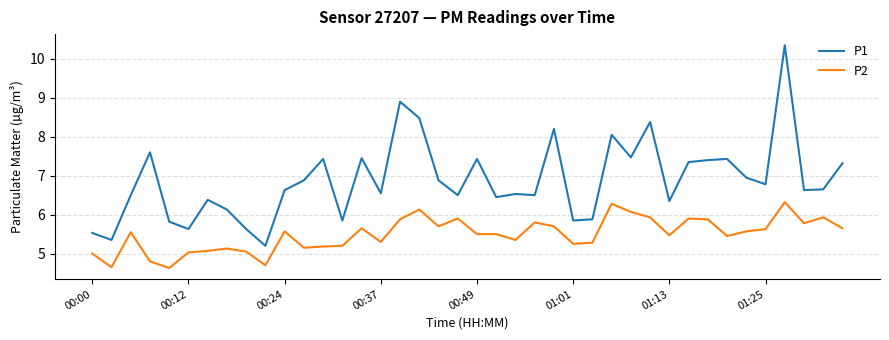

List the series in order of their peak value, lowest first.

P2, P1